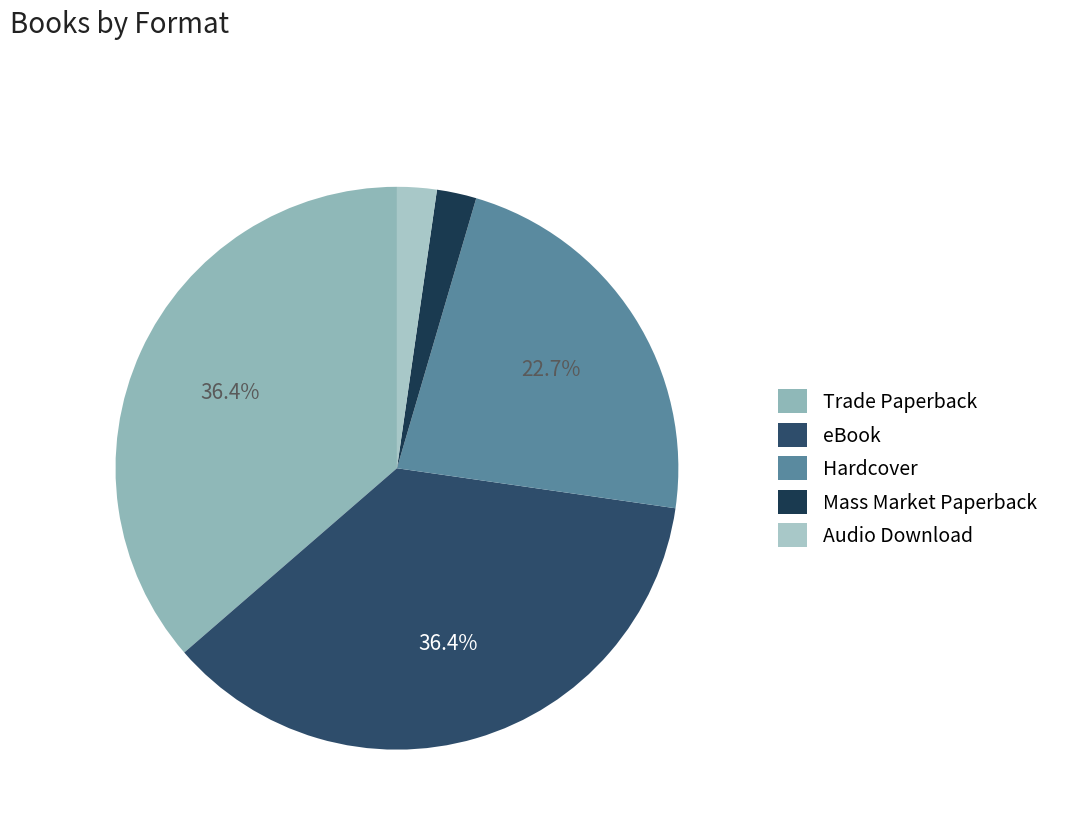

Is Hardcover the majority of the pie?

No